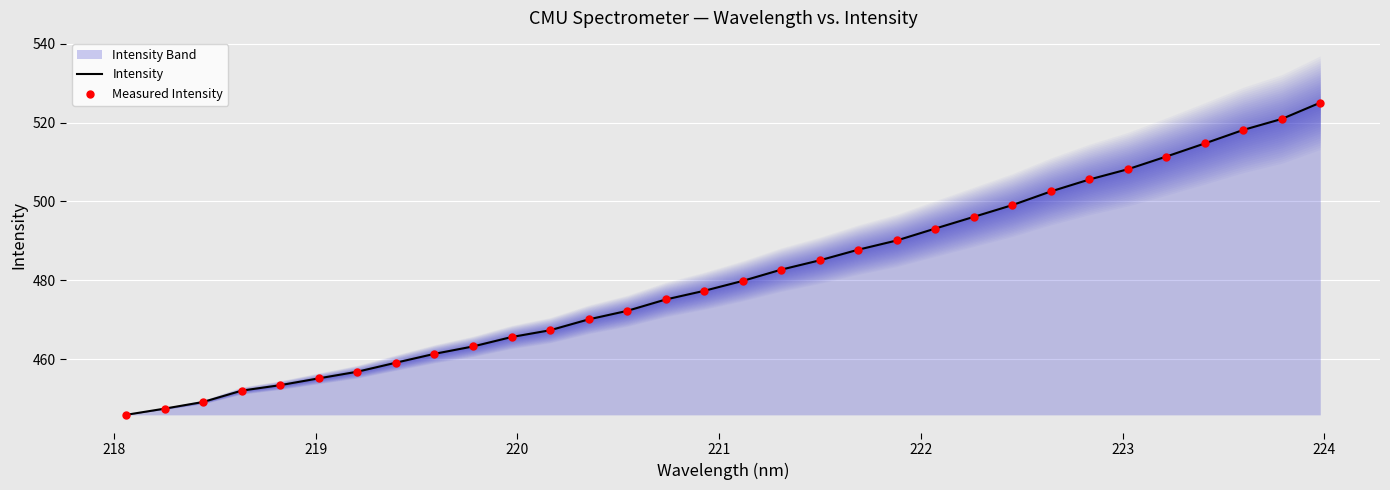

What is the lowest value of the Intensity series?

445.9